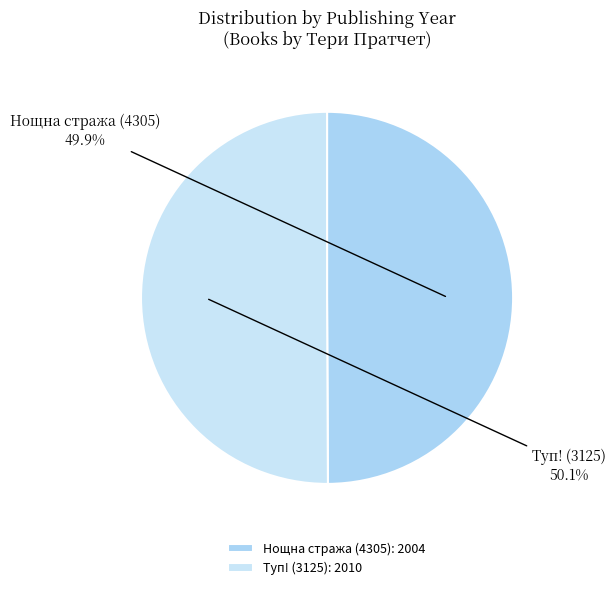

What portion of the pie excludes Туп! (3125)?

49.9%